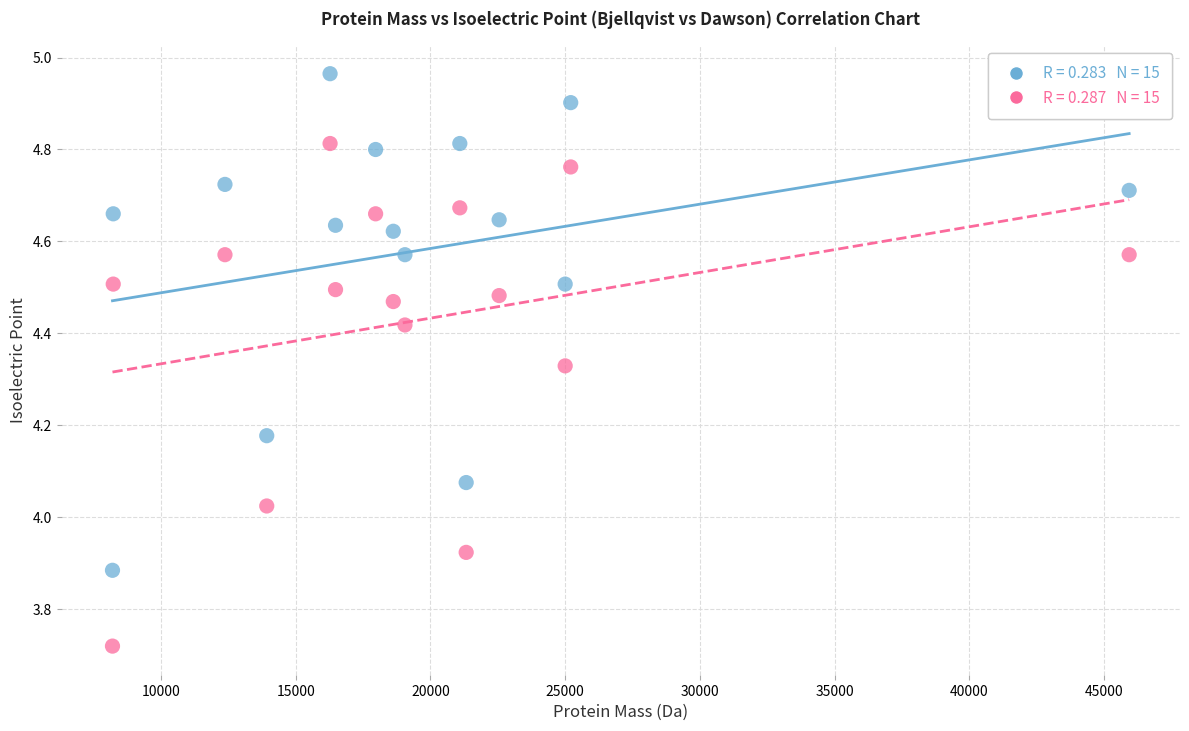

Across all data points, what is the range of Y values (max minus min)?

1.2